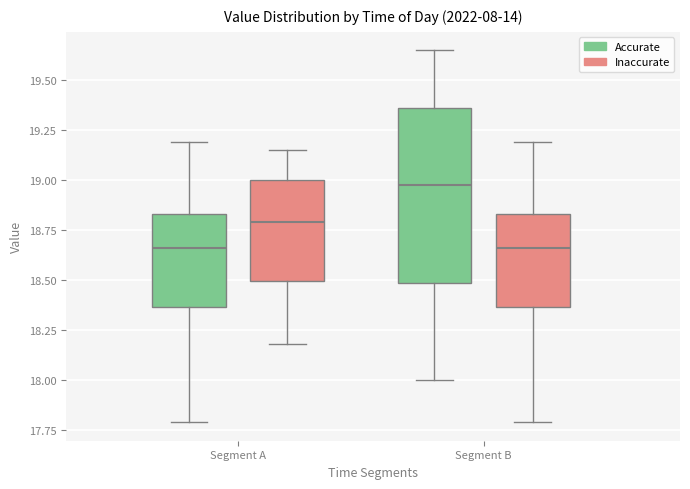

Where is the upper edge of the box for Segment B (Accurate) on the y-axis? The values are not printed on the chart, so give them approximately, as read against the axis.

19.35